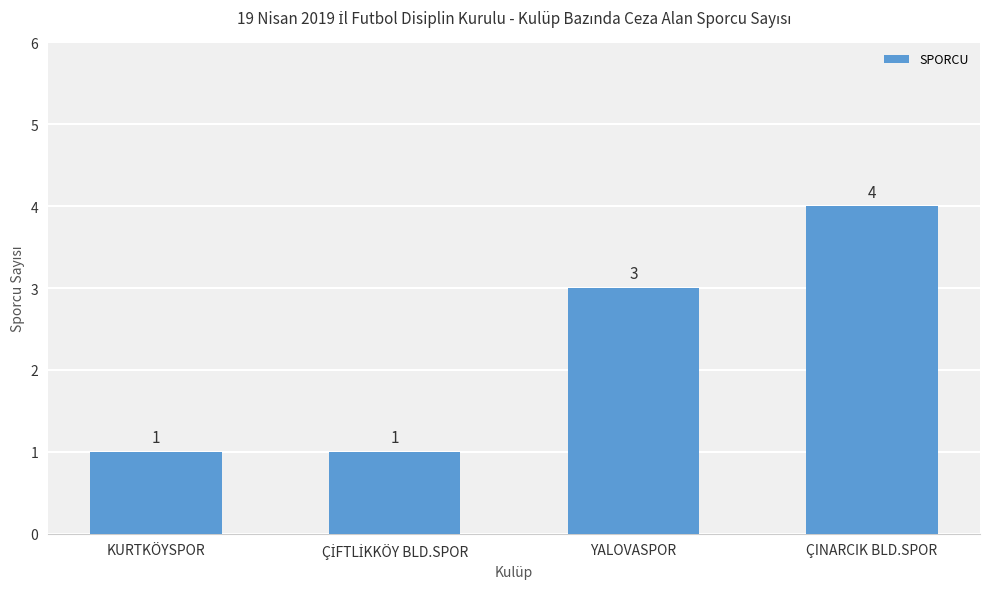

The chart shows a value of 0 at KURTKÖYSPOR. True or false?

False